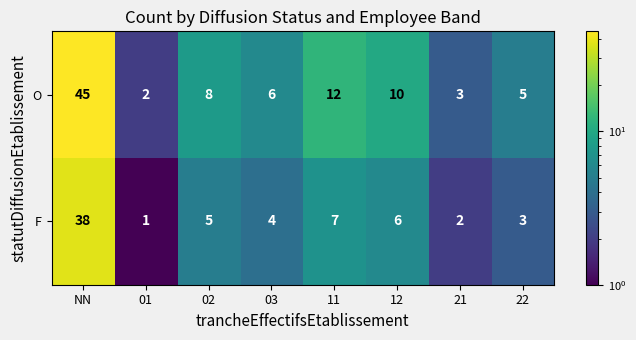

Between NN and 01, which series saw the biggest shift?

O